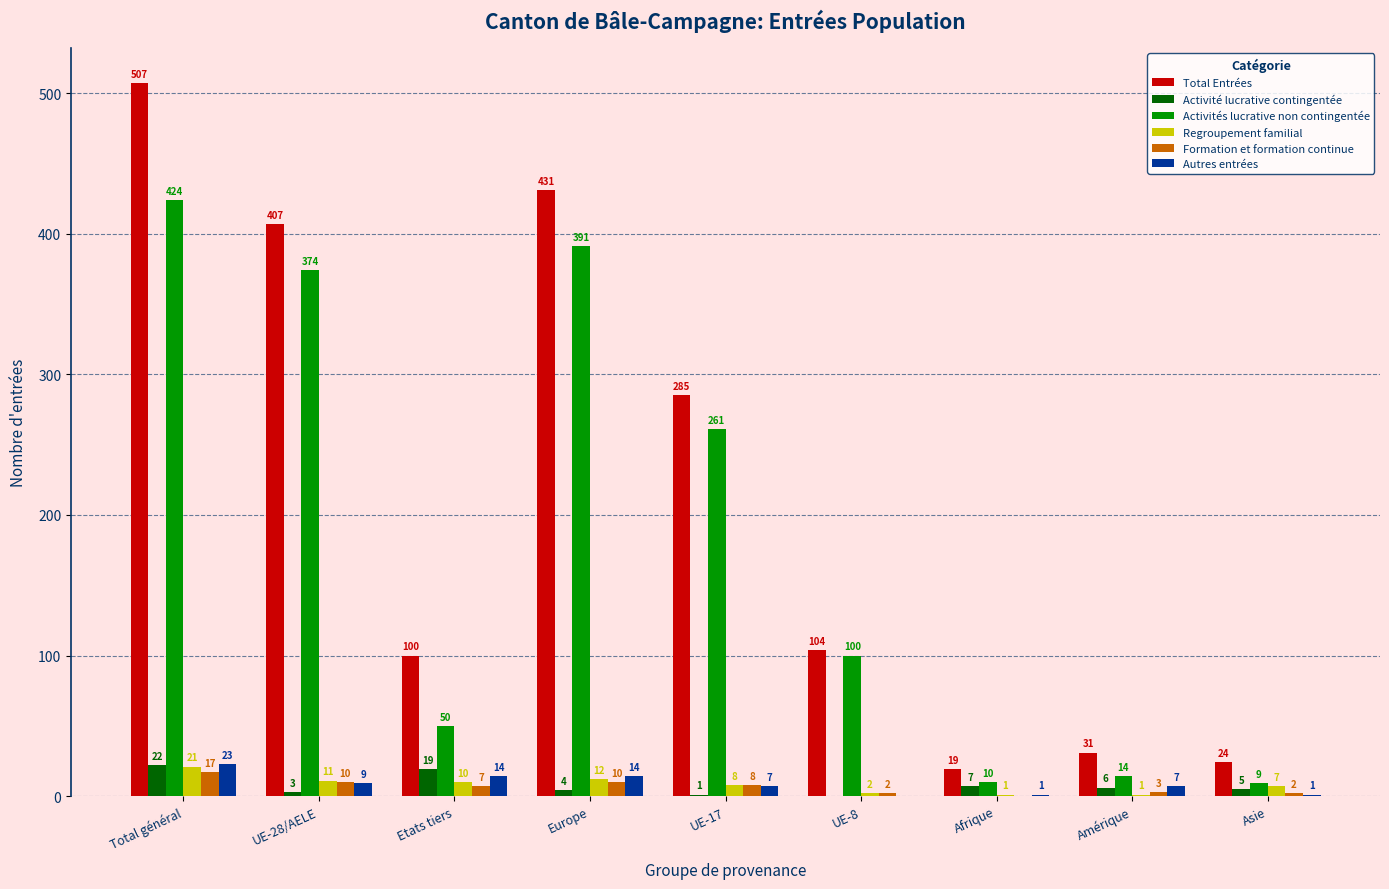

Are the bars grouped side by side (vs. stacked)?

Yes